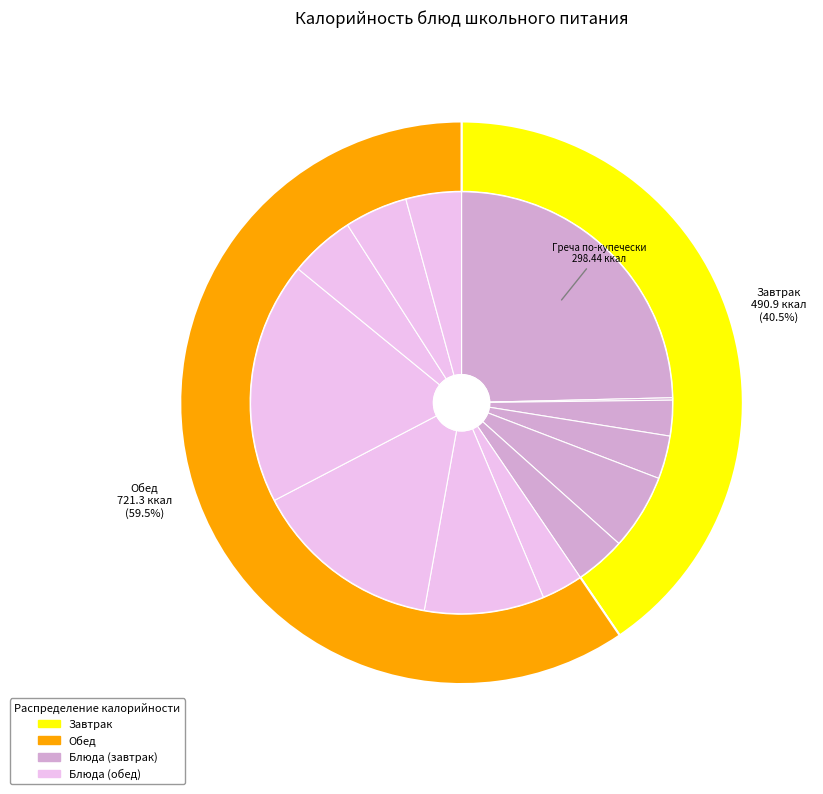

Is there a majority slice in this chart?

No